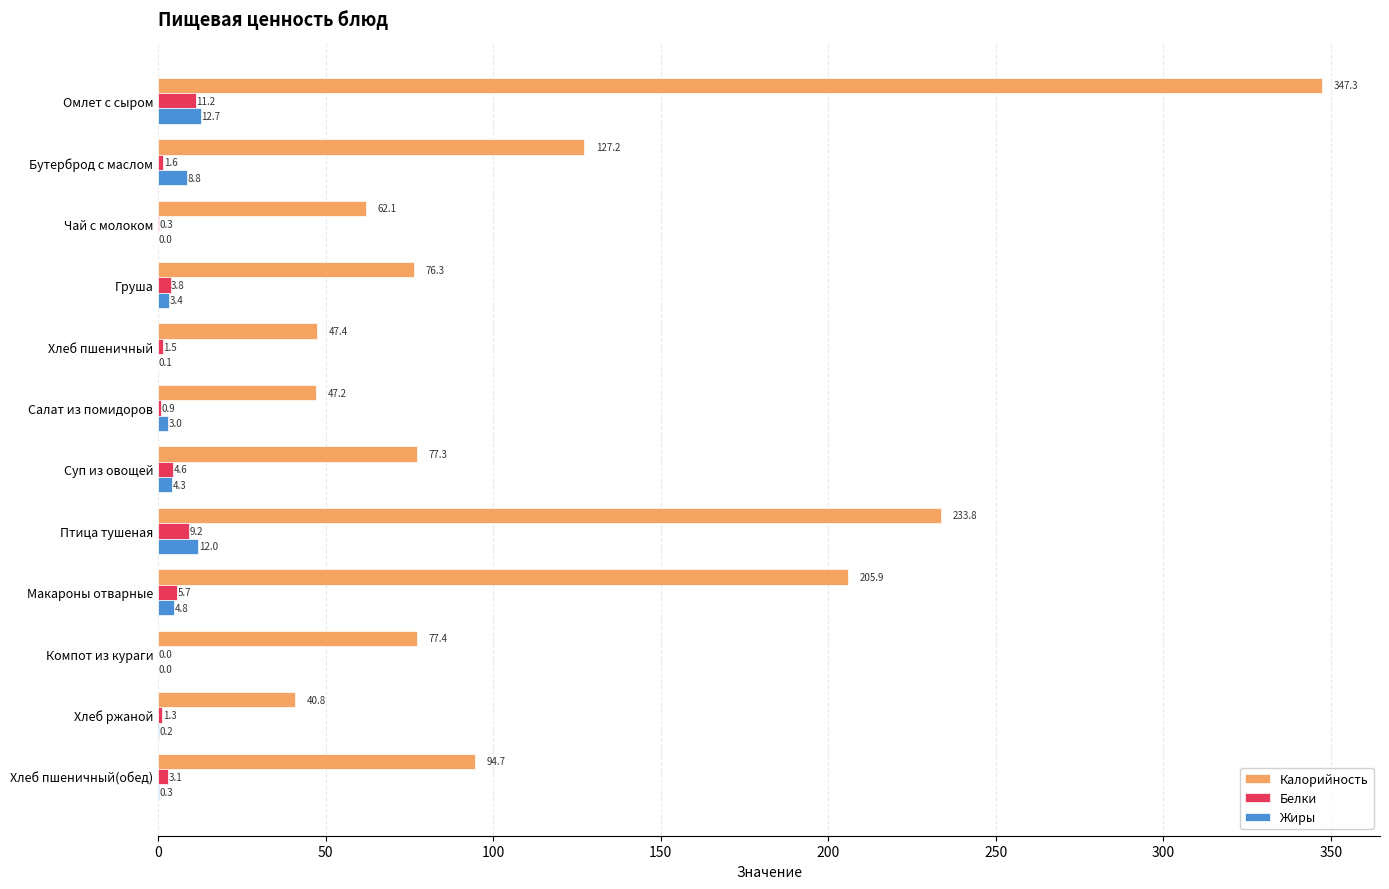

What is the sum of the Жиры values at Груша and Хлеб ржаной?

3.6